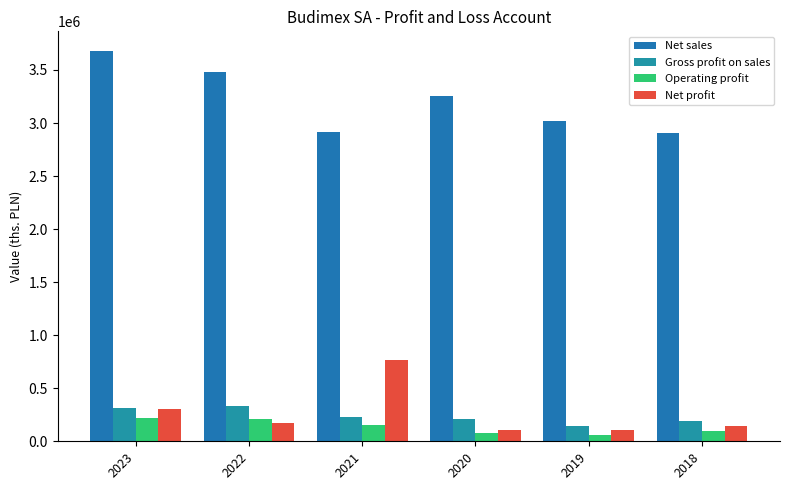

How many bars are there in each group?

4